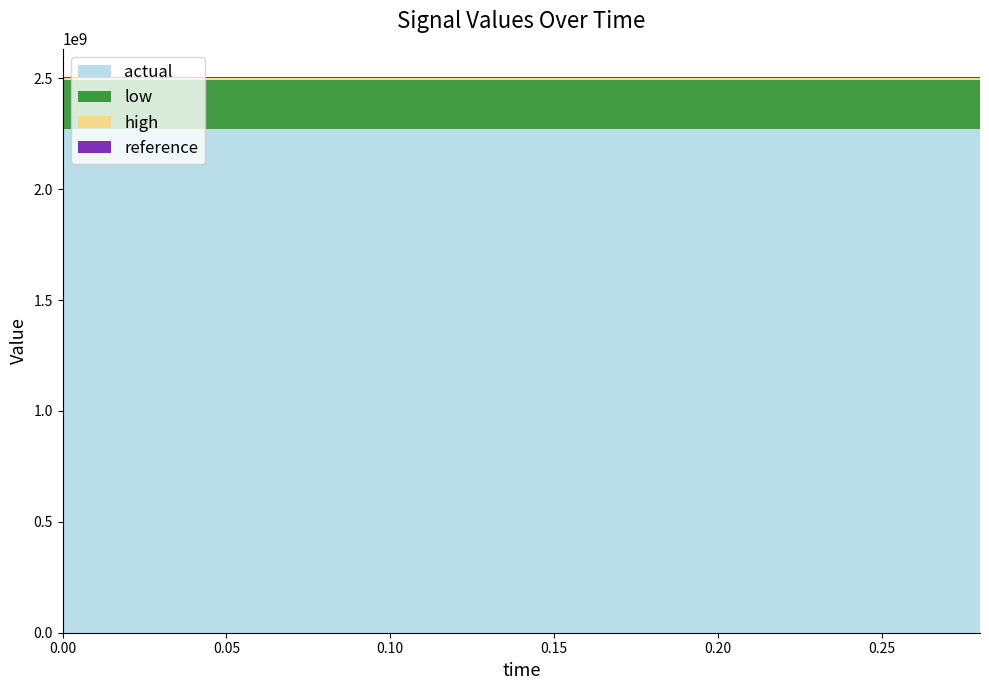

Reading left to right, transcribe all the data shown in this chart.

reference: 2500000000.0	2500000000.0	2500000000.0	2500000000.0	2500000000.0	2500000000.0	2500000000.0	2500000000.0	2500000000.0	2500000000.0	2500000000.0	2500000000.0	2500000000.0	2500000000.0	2500000000.0
actual: 2272727272.7	2272727272.7	2272727272.7	2272727272.7	2272727272.7	2272727272.7	2272727272.7	2272727272.7	2272727272.7	2272727272.7	2272727272.7	2272727272.7	2272727272.7	2272727272.7	2272727272.7
high: 2507500000.0	2507500000.0	2507500000.0	2507500000.0	2507500000.0	2507500000.0	2507500000.0	2507500000.0	2507500000.0	2507500000.0	2507500000.0	2507500000.0	2507500000.0	2507500000.0	2507500000.0
low: 2492500000.0	2492500000.0	2492500000.0	2492500000.0	2492500000.0	2492500000.0	2492500000.0	2492500000.0	2492500000.0	2492500000.0	2492500000.0	2492500000.0	2492500000.0	2492500000.0	2492500000.0